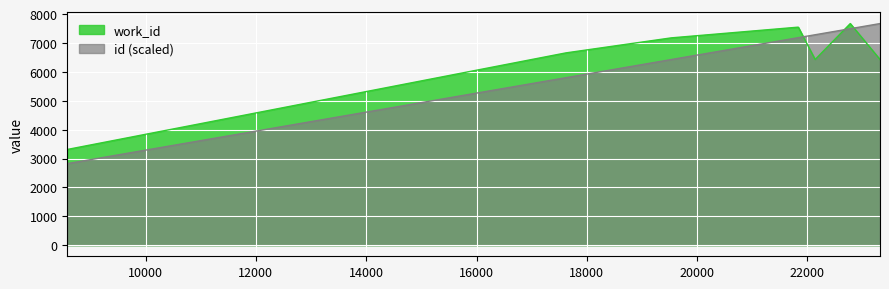

Where does the work_id series first go above 7177?

21827